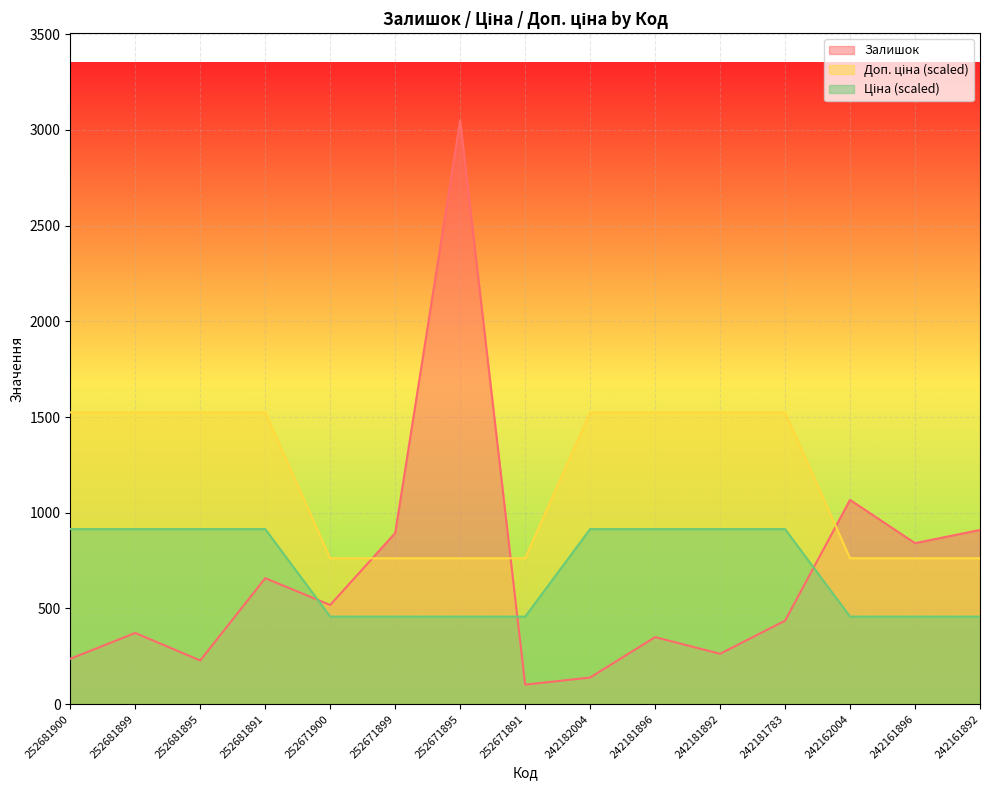

How many times do Залишок and Доп. ціна cross each other?

3